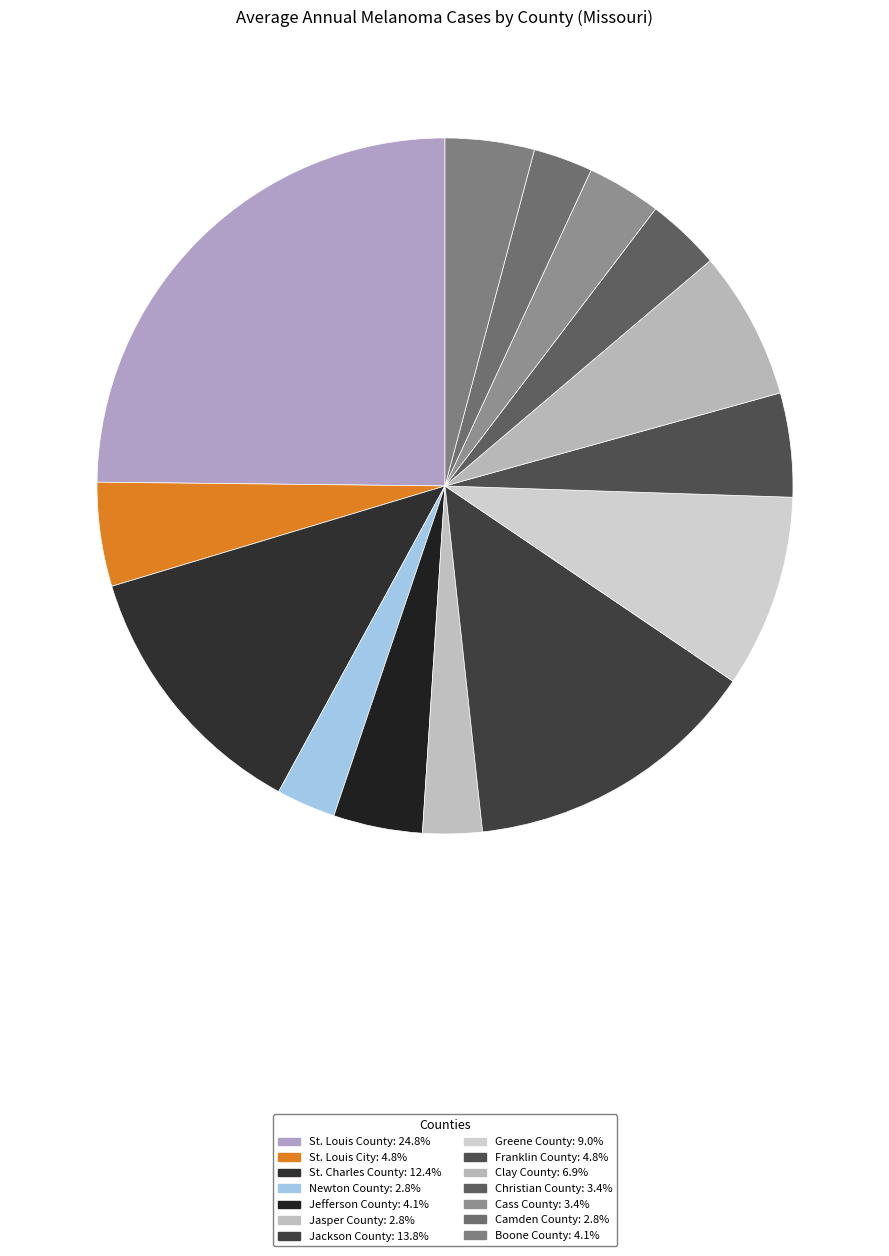

What is the ratio of the value at Christian County to the value at St. Louis County?

0.1